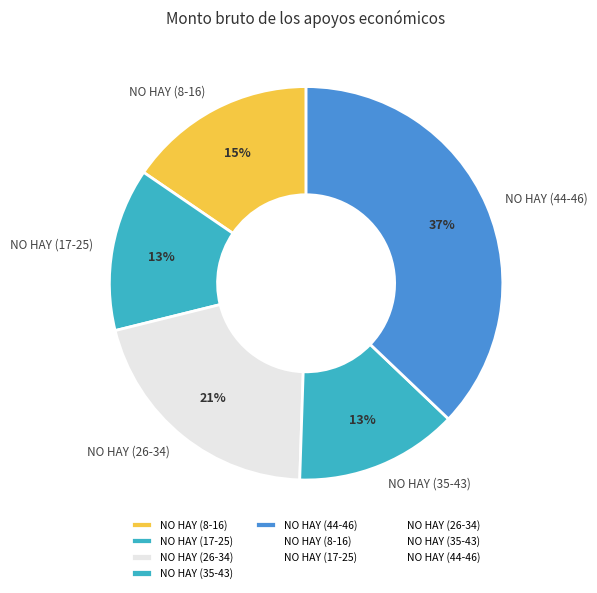

To the nearest percent, what portion does NO HAY (35-43) represent?

13%